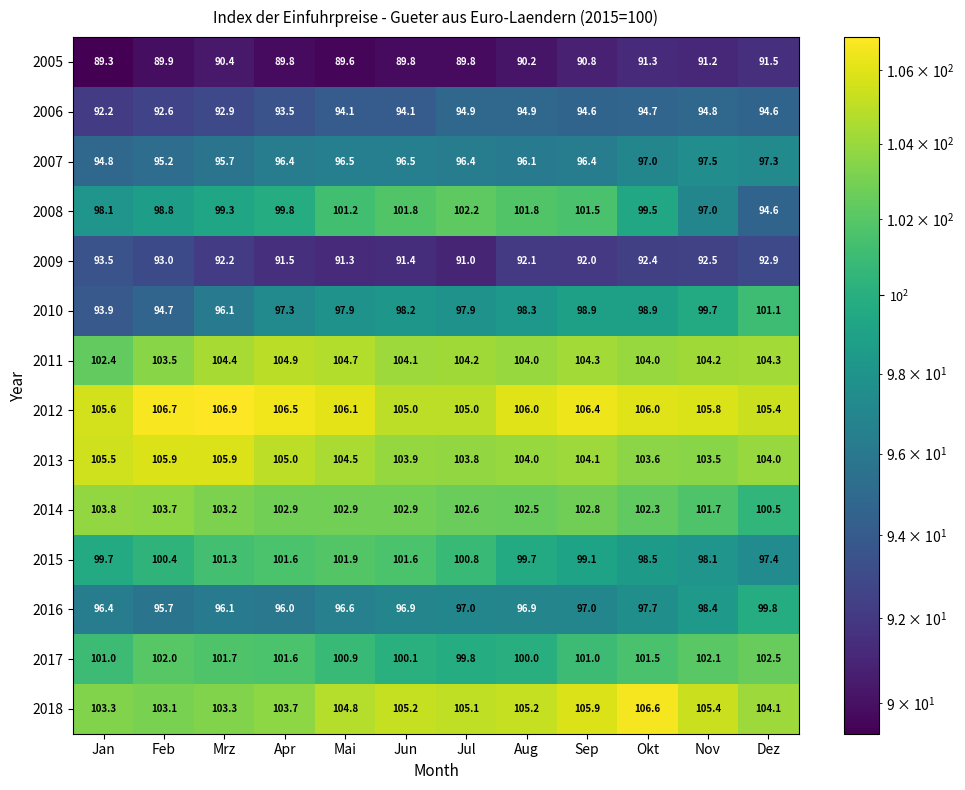

What is the difference between the maximum and minimum values in the 2008 series?

7.6